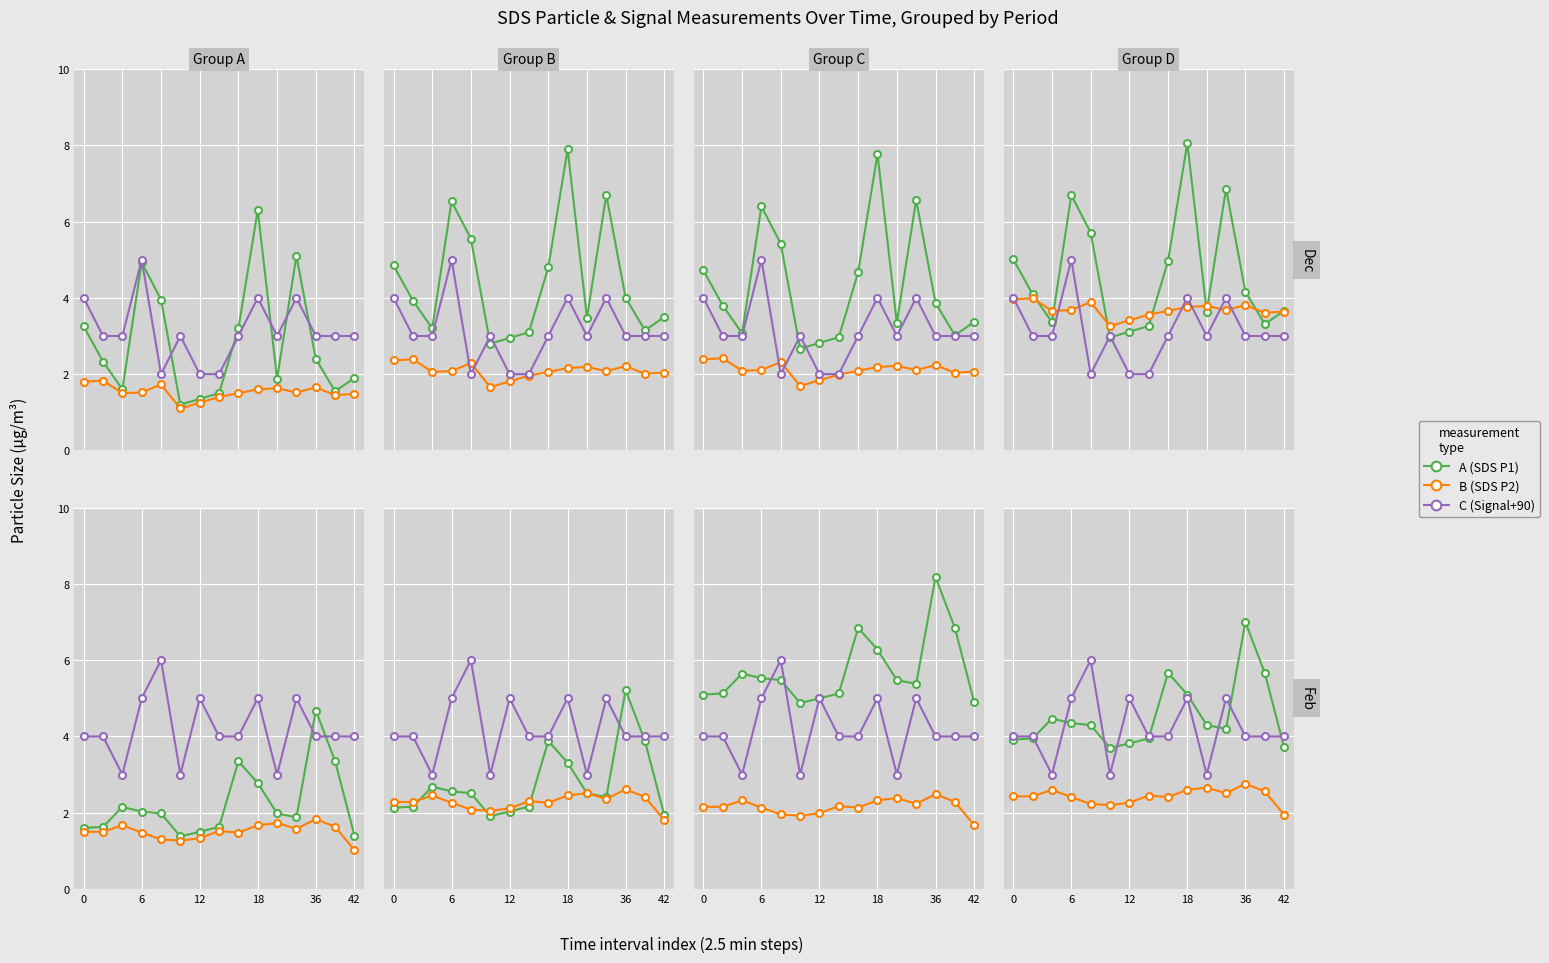

True or false: C (Signal+90) has more than 2 interior local peaks.

True